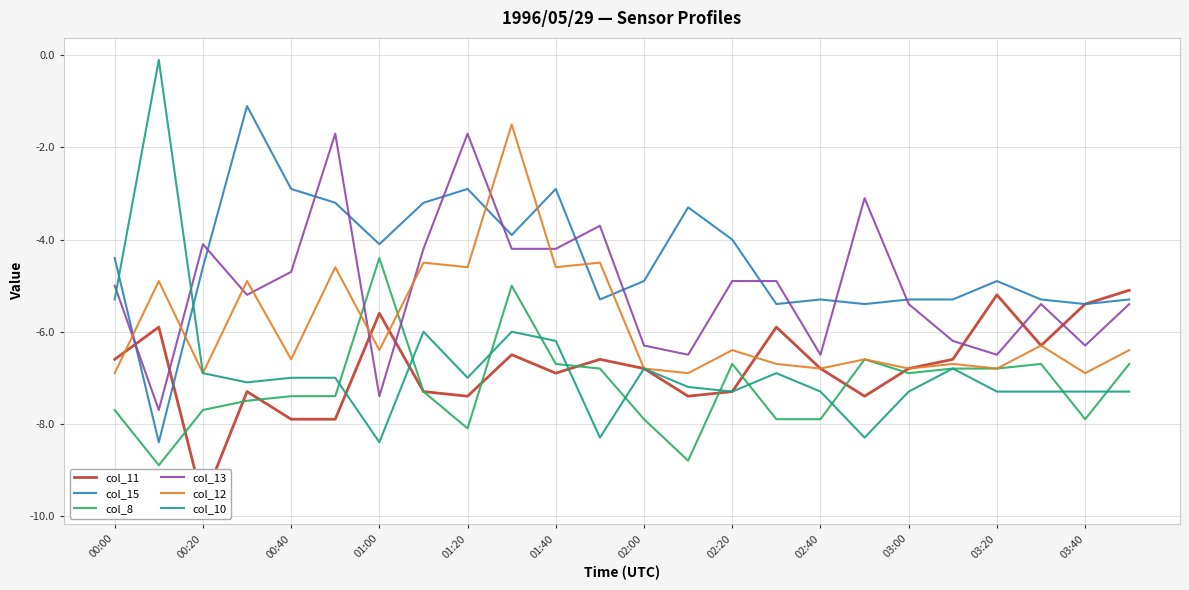

How many times do col_10 and col_13 cross each other?

2